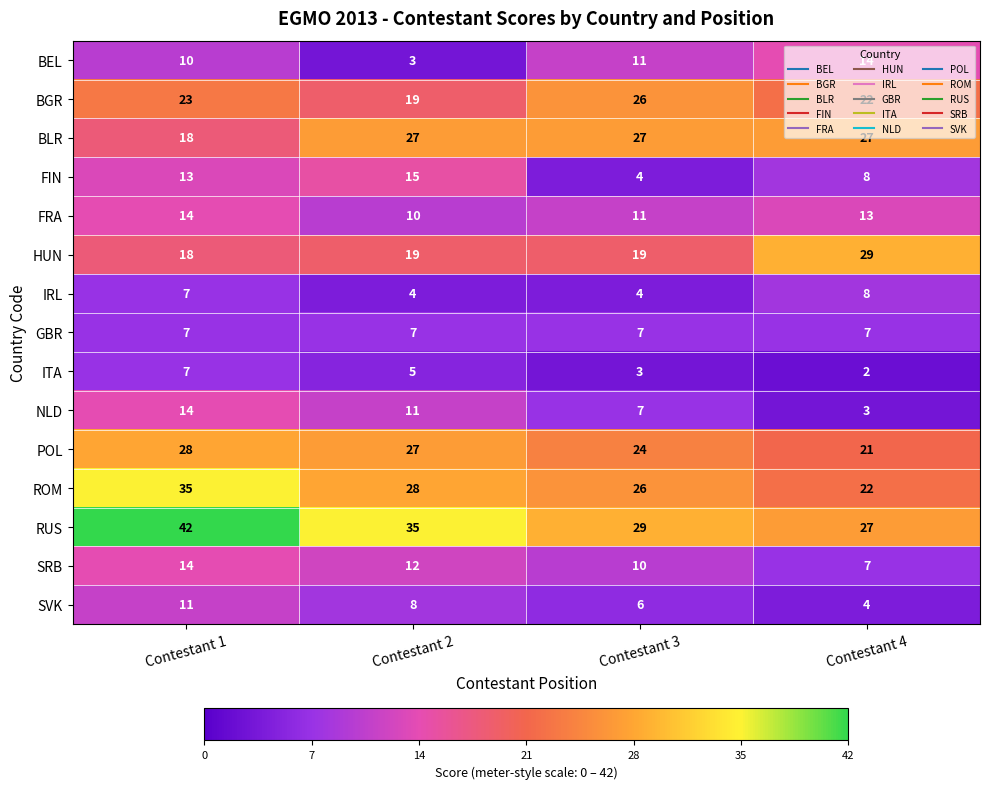

What is the difference between the maximum and minimum values in the RUS series?

15